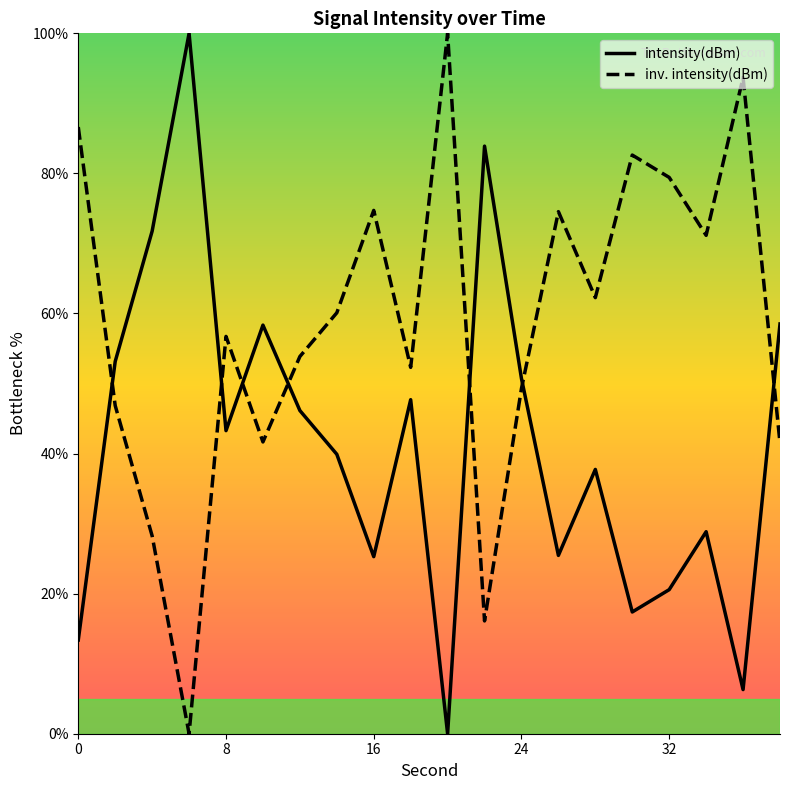

Rank the series by their average value, from highest to lowest.

inv. intensity(dBm), intensity(dBm)